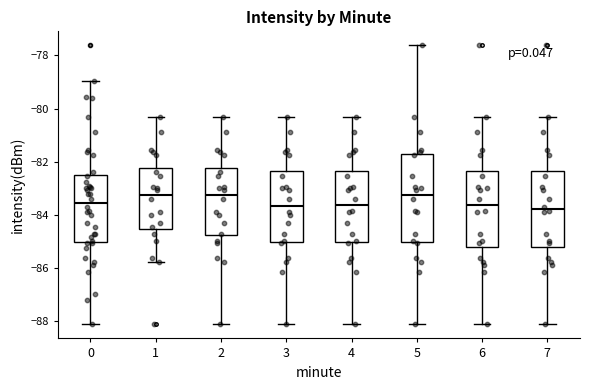

Where is the lower edge of the box at x = 7 on the y-axis? The values are not printed on the chart, so give them approximately, as read against the axis.

-85.2